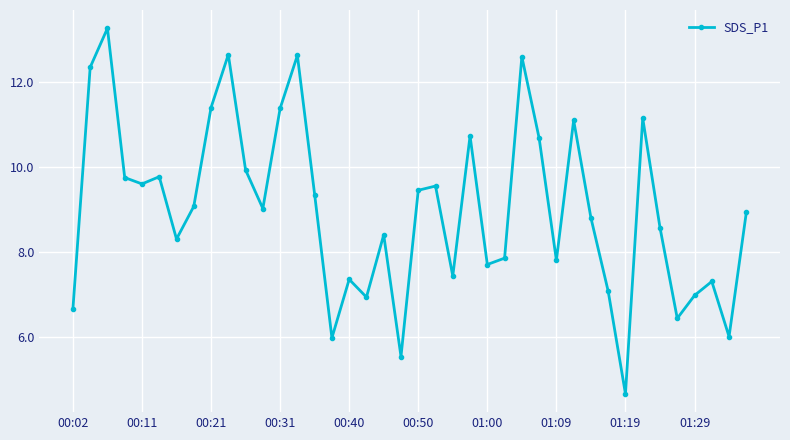

What is the value of the 3rd point from the left?

13.3